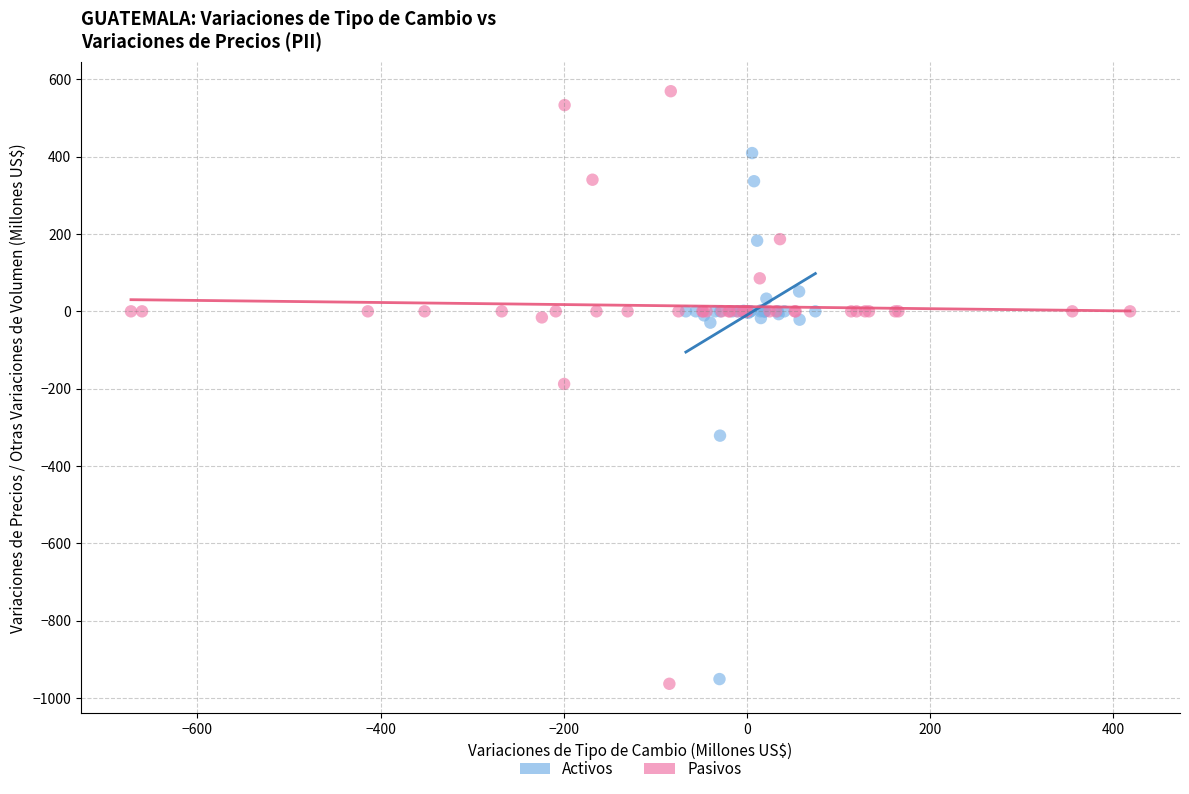

Which series contains the highest Y value?

Pasivos